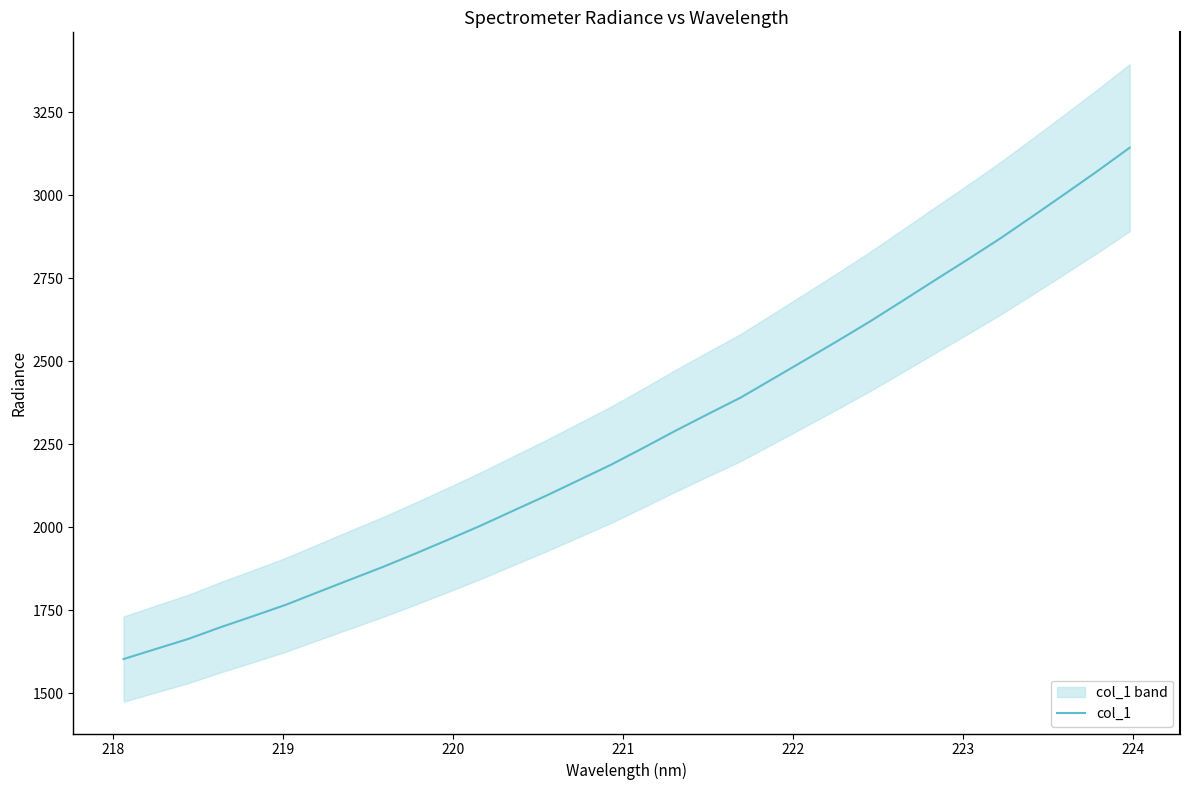

Reading left to right, what are all the values shown in this chart?

1603.5	1634.1	1664.4	1699.9	1733.2	1767.2	1805.7	1843.8	1881.7	1921.9	1963.3	2005.7	2050.6	2095.1	2141.6	2188.4	2239.4	2291.5	2341.6	2390.9	2447.8	2504.9	2562.3	2621.0	2682.8	2745.2	2806.9	2870.1	2936.8	3004.5	3073.0	3143.8